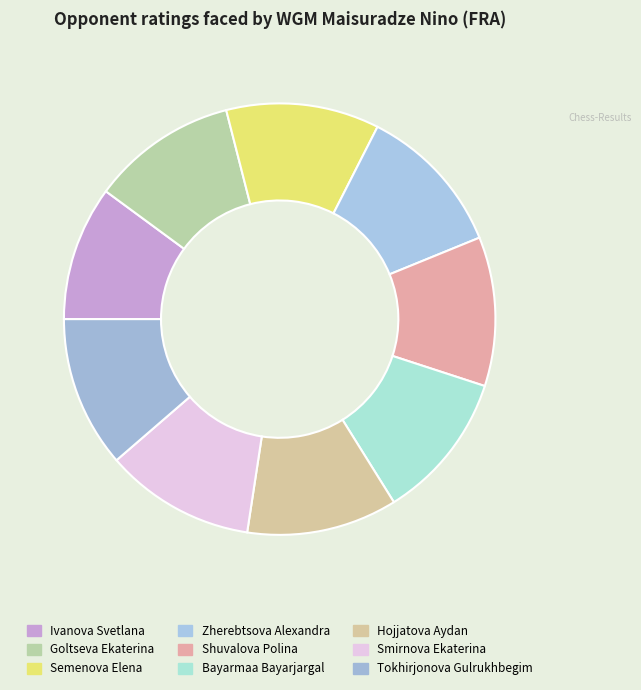

How many slices are in this pie chart?

9